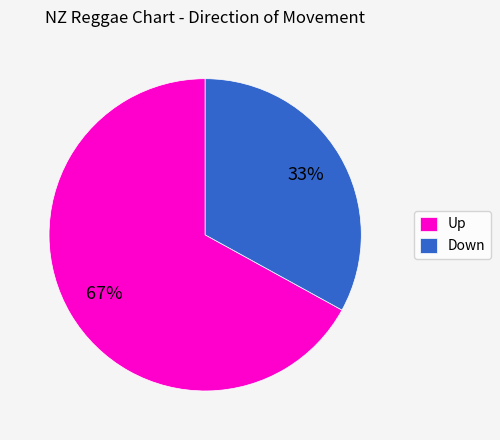

To the nearest percent, what is the average slice percentage?

50%